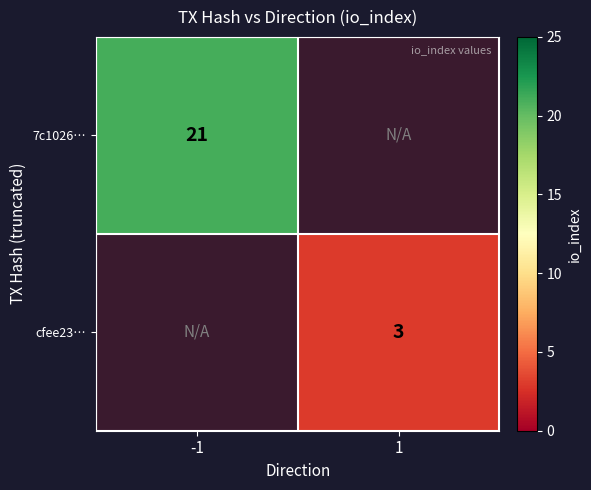

Is it true that 7c1026… equals 10 at -1?

False